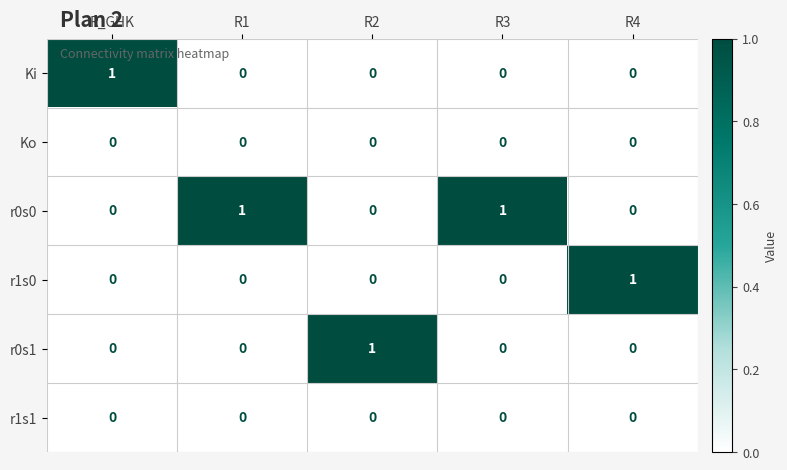

The value of r1s0 at R_GHK is 0. True or false?

True